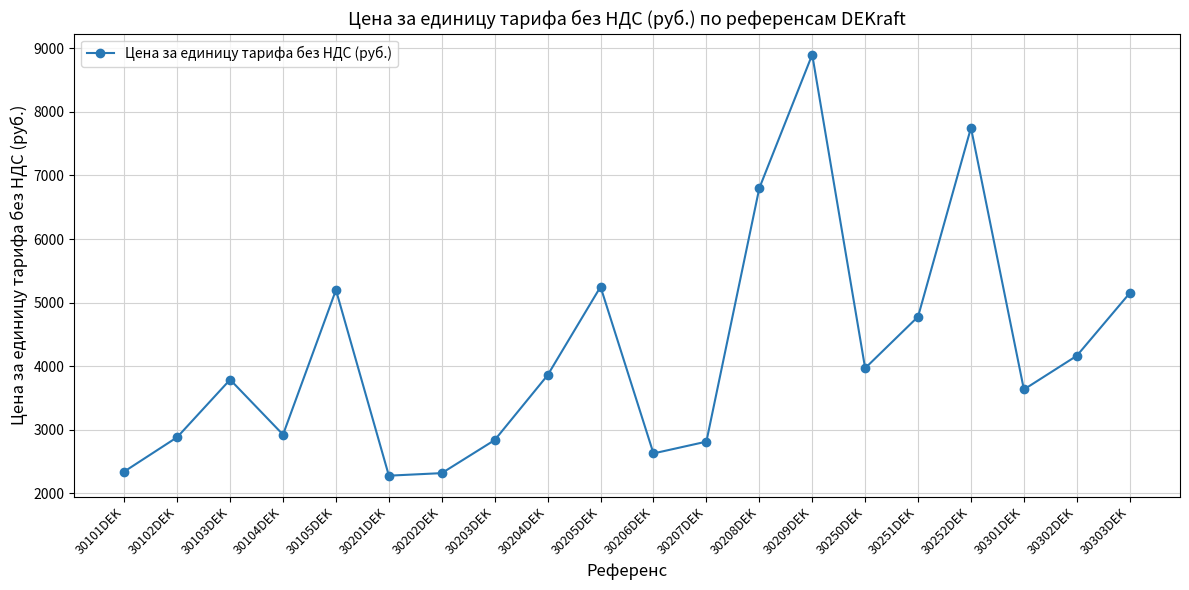

Approximately how many times larger is the value at 30207DEK compared to 30204DEK?

0.7